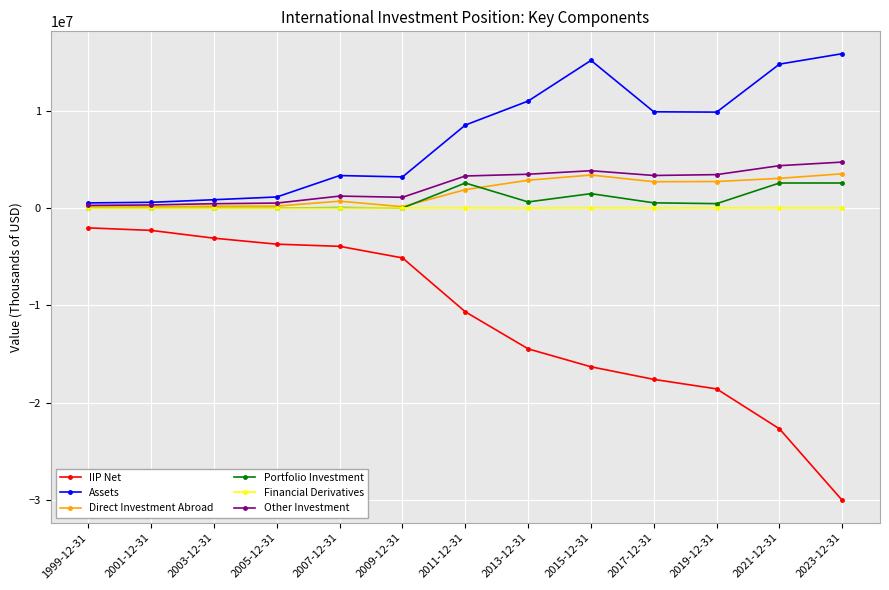

What is the value of the Direct Investment Abroad point at the 10th from the left?

2712061.2